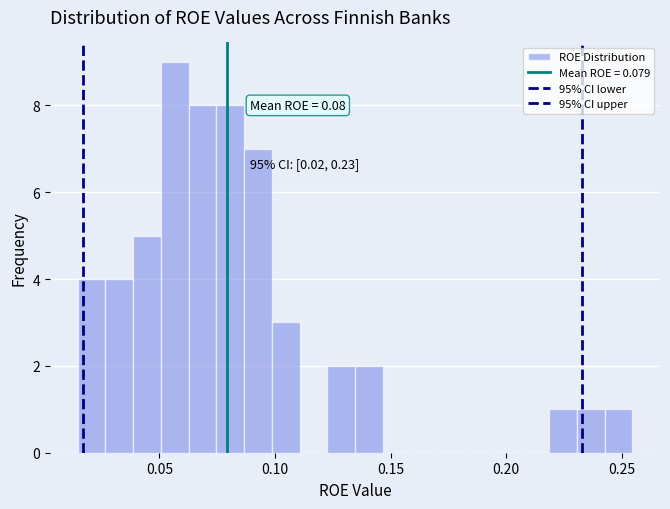

Around what value on the x-axis is the tallest bar? Give the approximate position of its centre, as read against the axis.

0.055